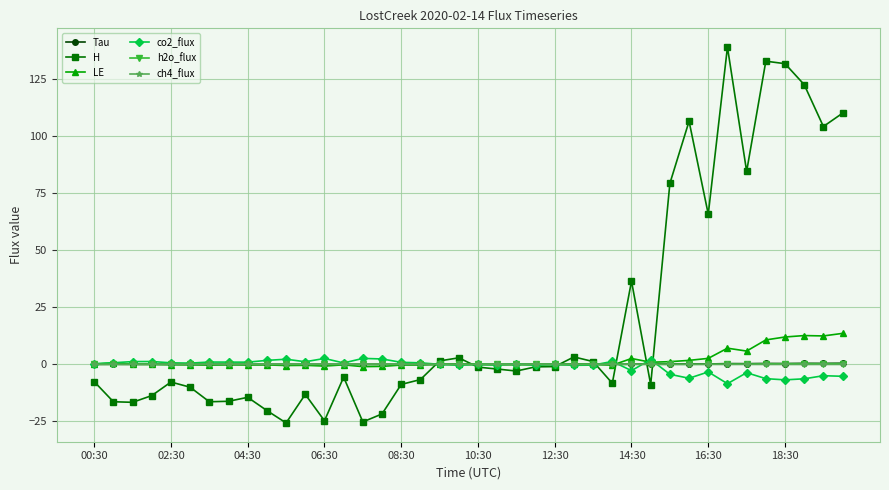

What are all the series names shown in the legend?

Tau, H, LE, co2_flux, h2o_flux, ch4_flux